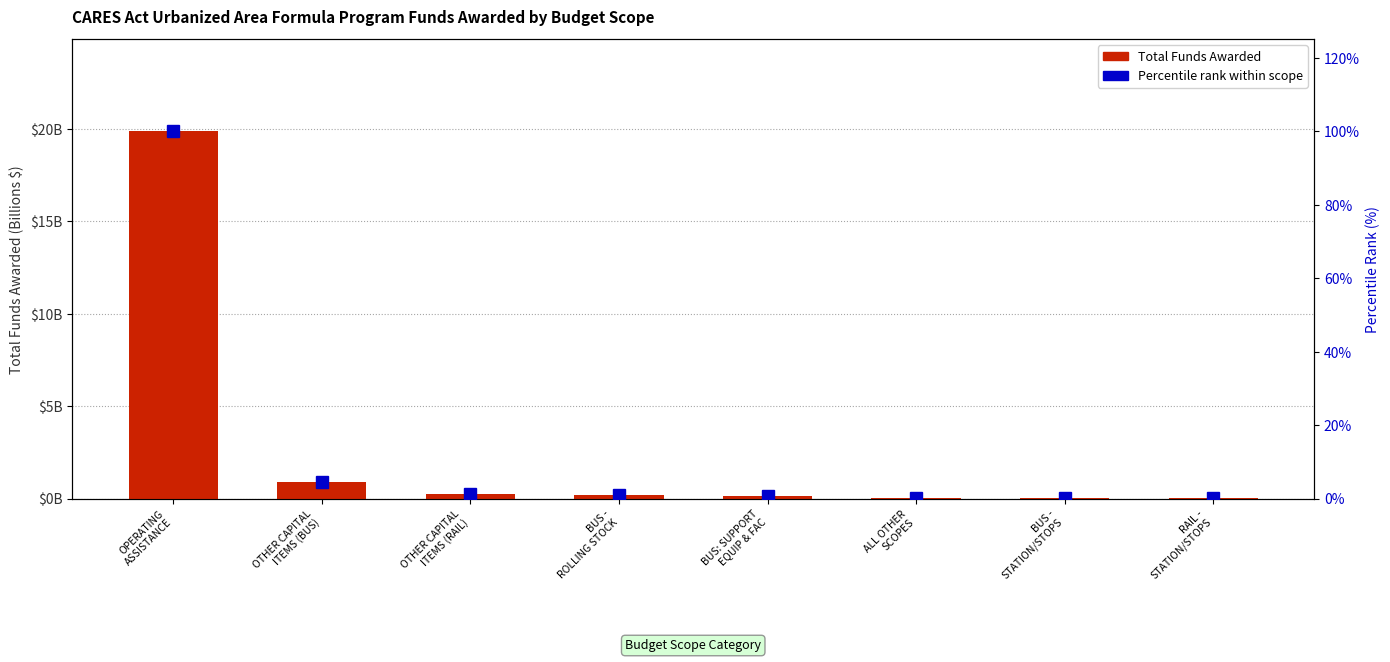

Rank the series by their maximum value, from highest to lowest.

Total Funds Awarded, Percentile rank within scope